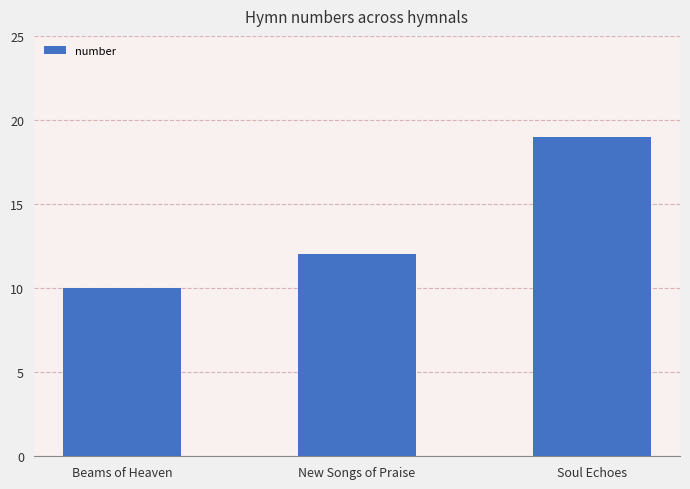

What is the smallest value displayed?

10